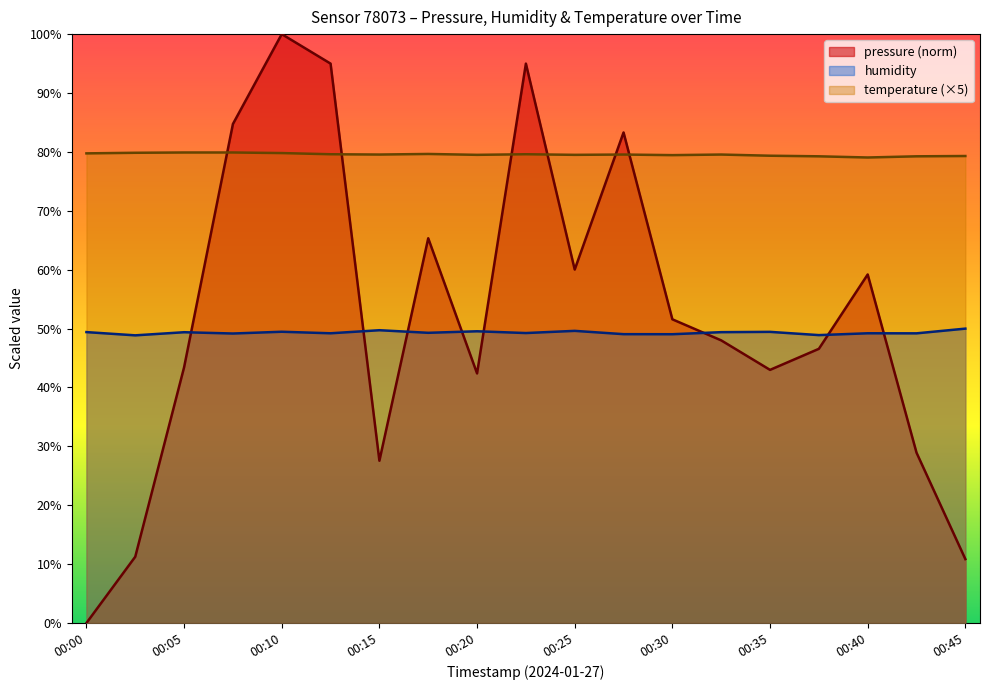

Reading right to left, transcribe all the data shown in this chart.

pressure: 00:45=10.9	00:42=28.9	00:40=59.2	00:37=46.6	00:35=43.0	00:32=48.0	00:30=51.6	00:27=83.3	00:25=60.0	00:22=95.0	00:20=42.4	00:18=65.3	00:15=27.6	00:13=95.0	00:10=100.0	00:08=84.7	00:05=43.4	00:03=11.3	00:00=0.0
humidity: 00:45=50.0	00:42=49.2	00:40=49.2	00:37=48.9	00:35=49.4	00:32=49.4	00:30=49.0	00:27=49.0	00:25=49.6	00:22=49.2	00:20=49.5	00:18=49.3	00:15=49.7	00:13=49.2	00:10=49.5	00:08=49.2	00:05=49.4	00:03=48.9	00:00=49.4
temperature: 00:45=79.3	00:42=79.2	00:40=79.0	00:37=79.2	00:35=79.3	00:32=79.5	00:30=79.5	00:27=79.5	00:25=79.5	00:22=79.6	00:20=79.5	00:18=79.7	00:15=79.5	00:13=79.6	00:10=79.8	00:08=79.9	00:05=79.9	00:03=79.9	00:00=79.8